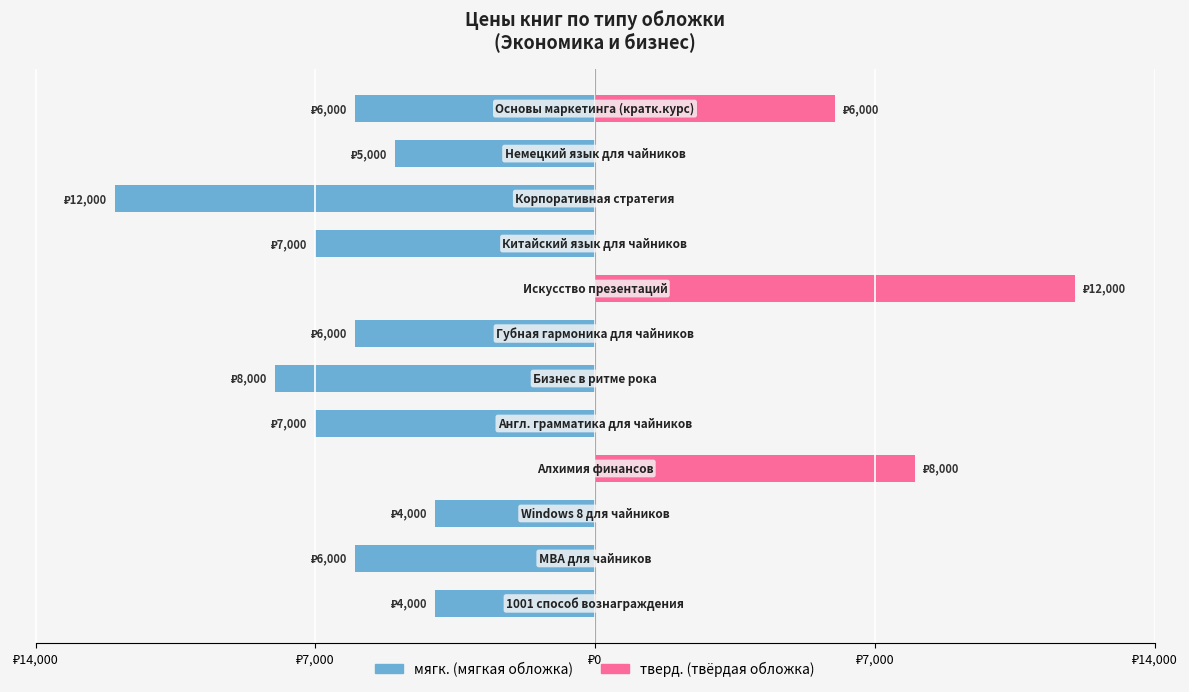

The тверд. (твёрдая обложка) series shows 4979 at ₽14,000. True or false?

False